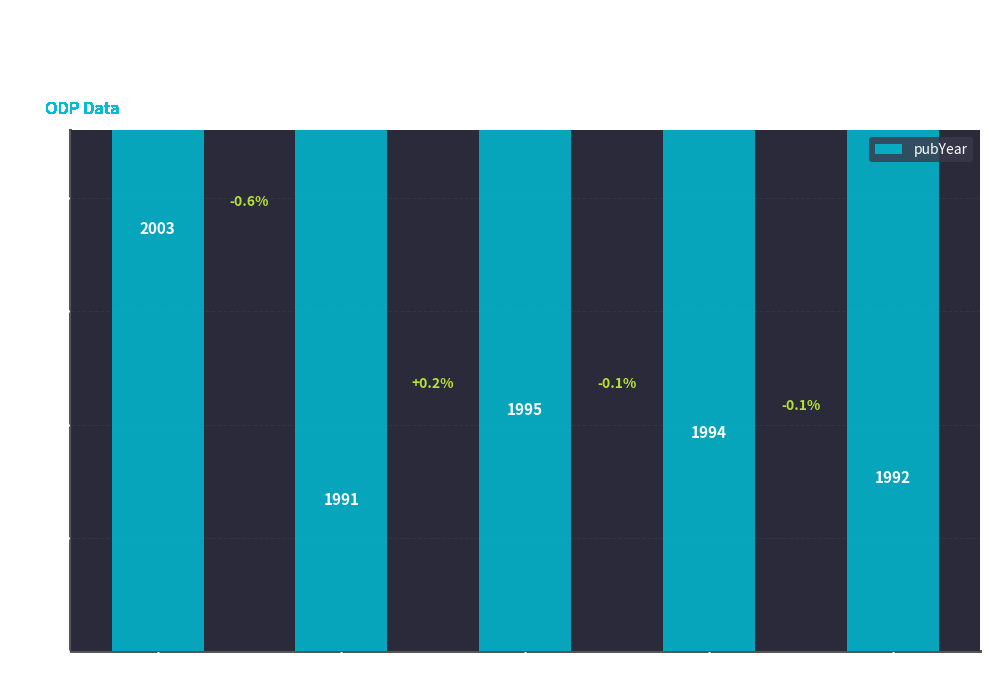

Does the chart contain stacked bars?

No